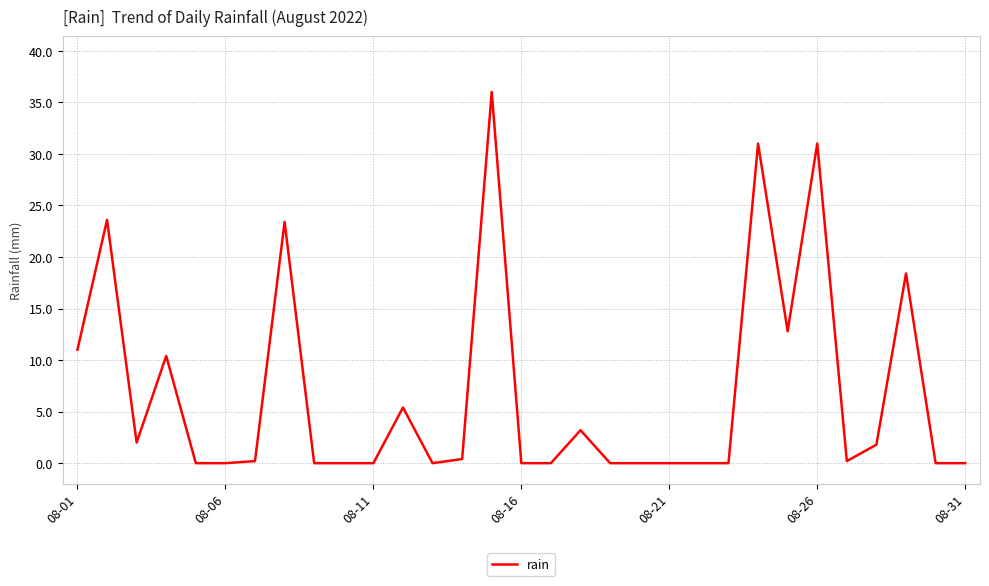

What is the greatest value displayed?

36.0